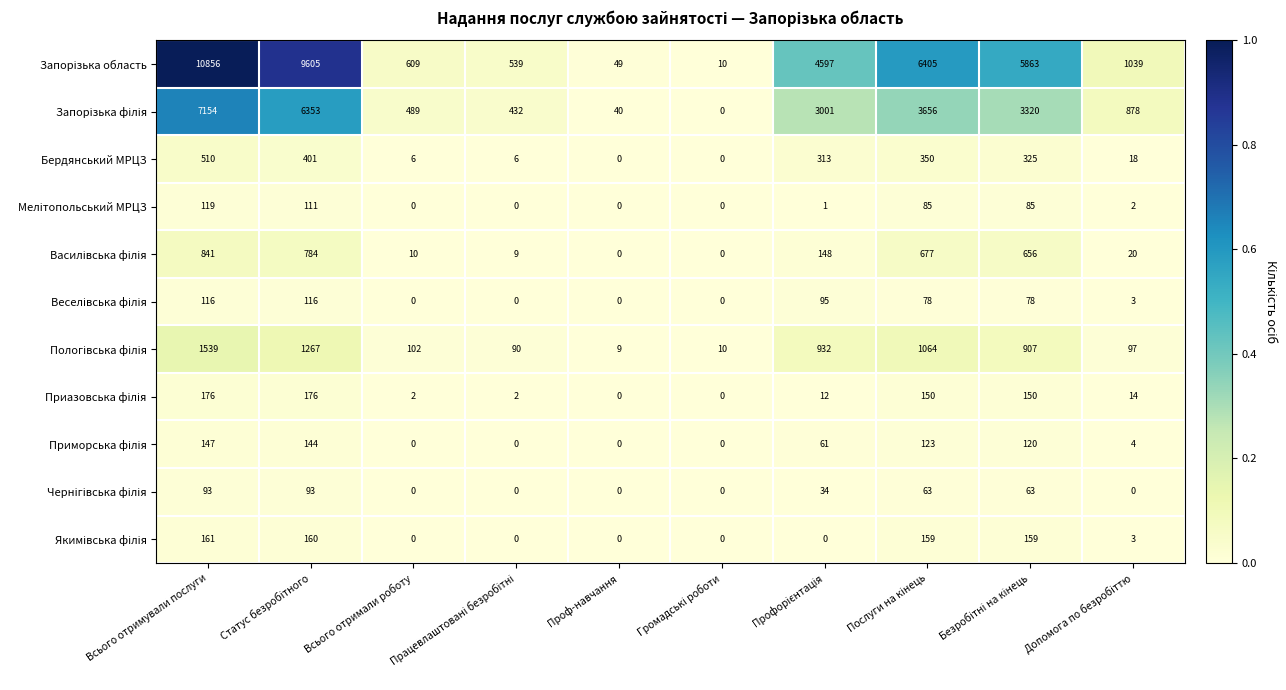

Is it true that Бердянський МРЦЗ equals 916 at Всього отримували послуги?

False